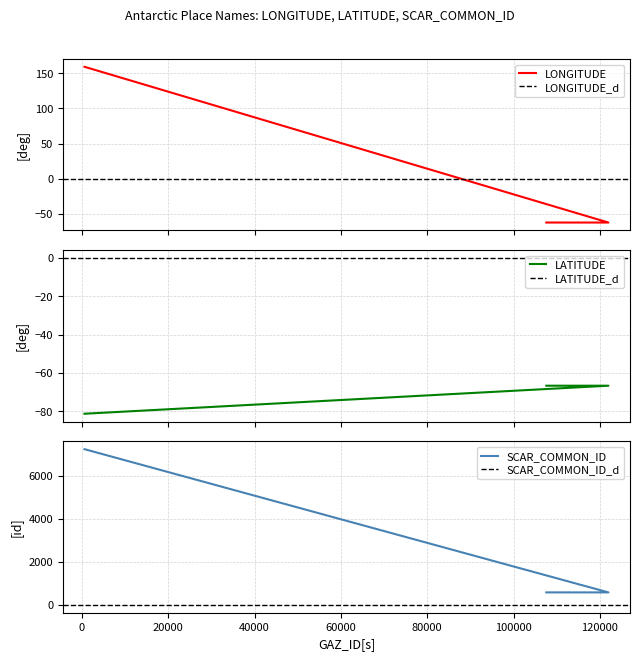

Reading right to left, what are all the values shown in this chart?

LONGITUDE: 159.2	-62.4	-62.4
LATITUDE: -81.3	-66.7	-66.7
SCAR_COMMON_ID: 7229.0	582.0	582.0